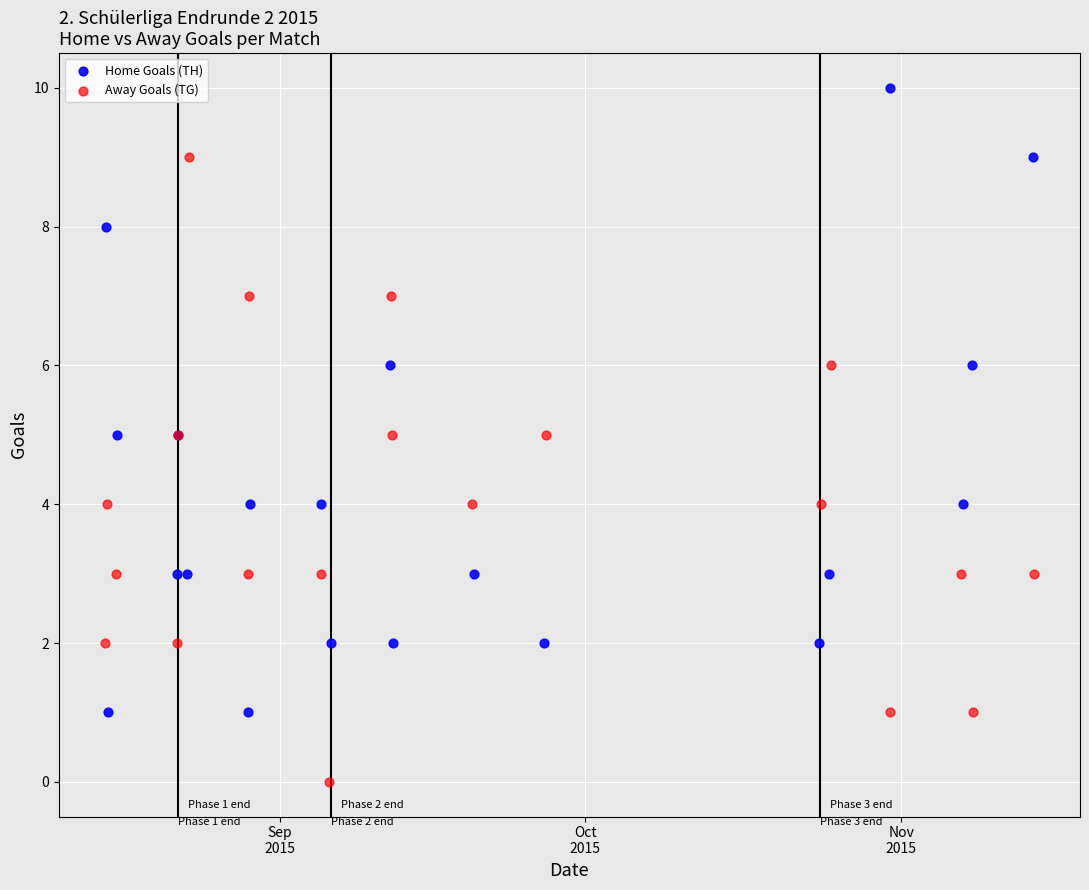

Which series reaches the maximum Y coordinate?

Home Goals (TH)